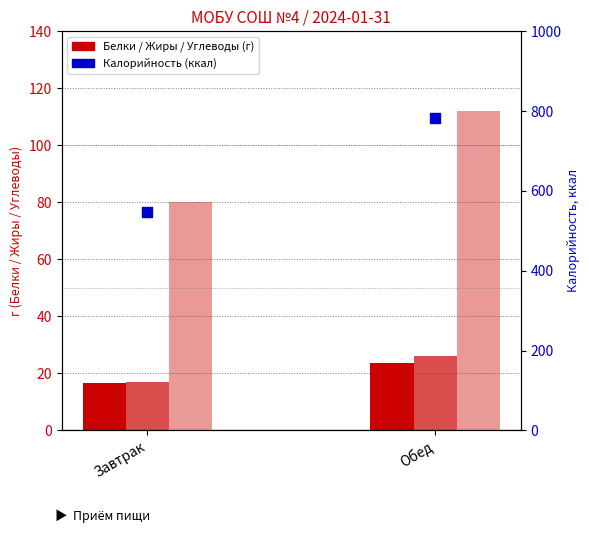

Which series has the largest total across all categories?

Калорийность